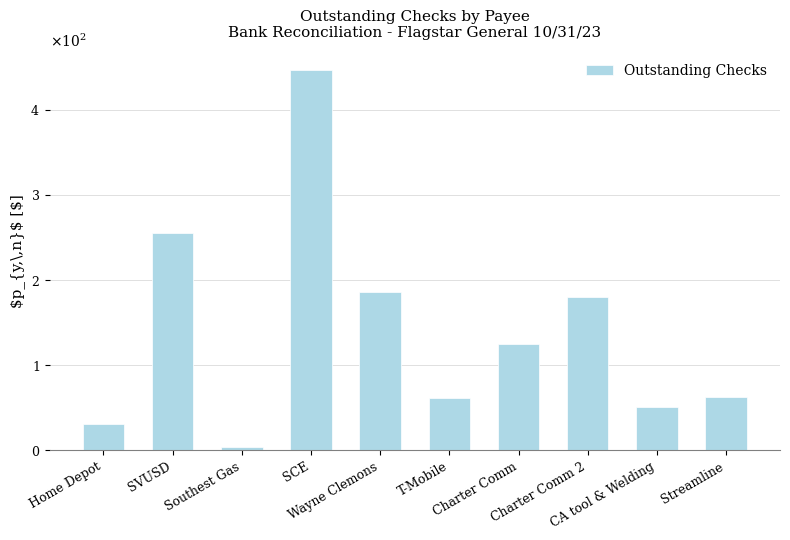

What is the label of the 6th bar from the left?

T-Mobile